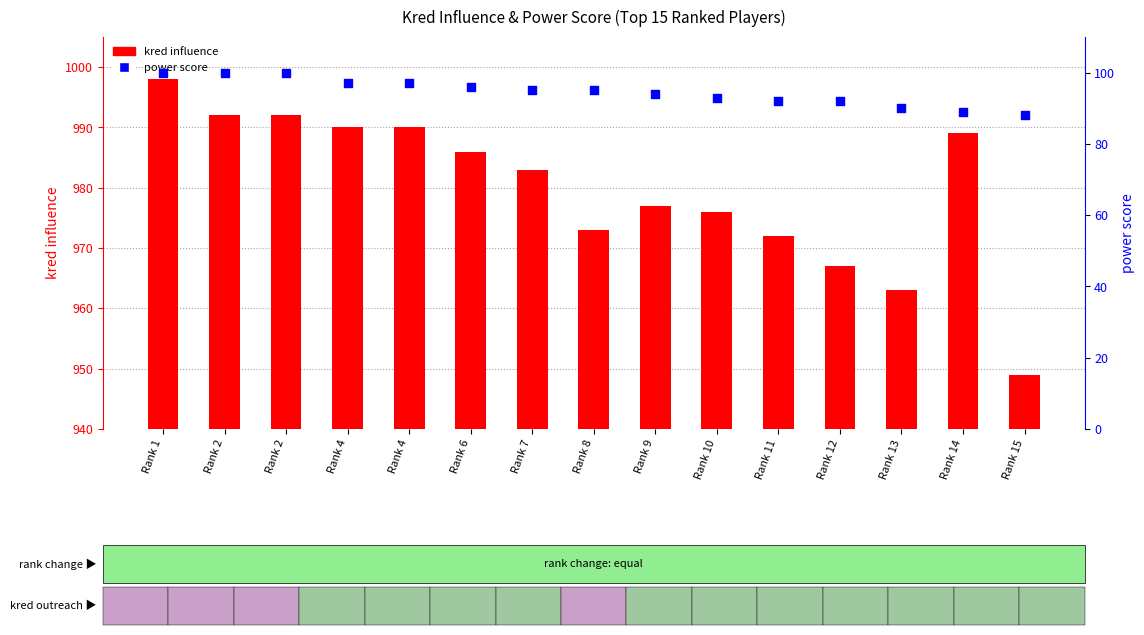

At how many categories does at least one series exceed 740?

15